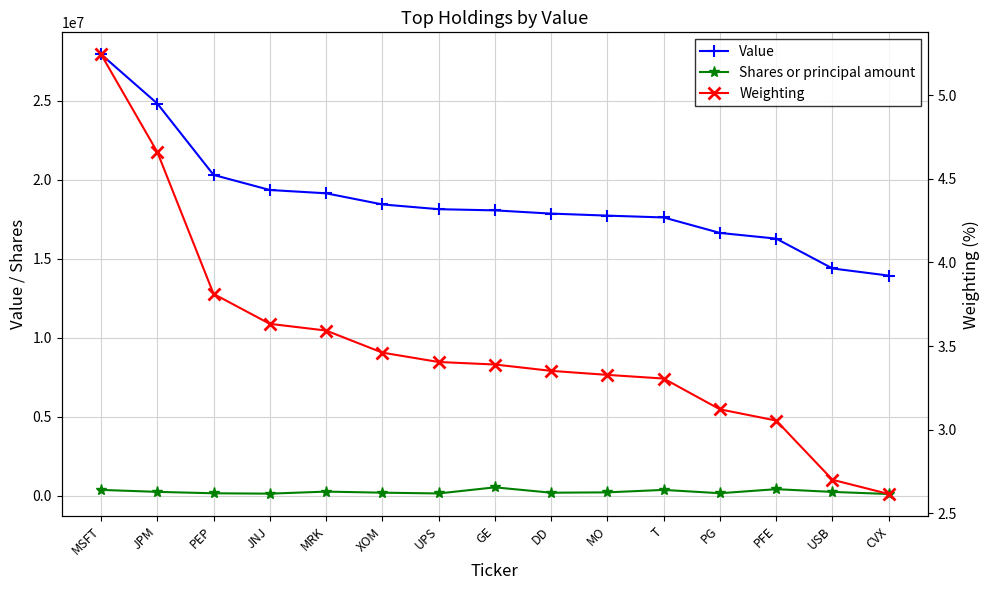

What are all the series names shown in the legend?

Value, Shares or principal amount, Weighting